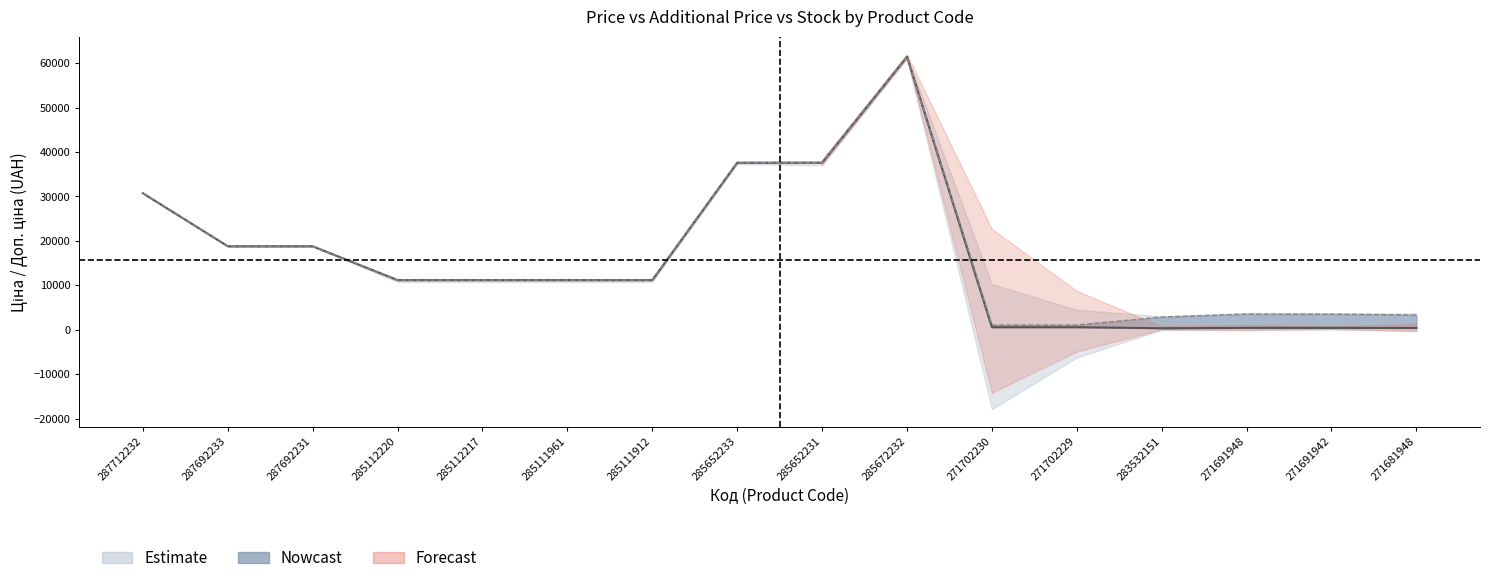

At how many categories does at least one series exceed 55739?

1